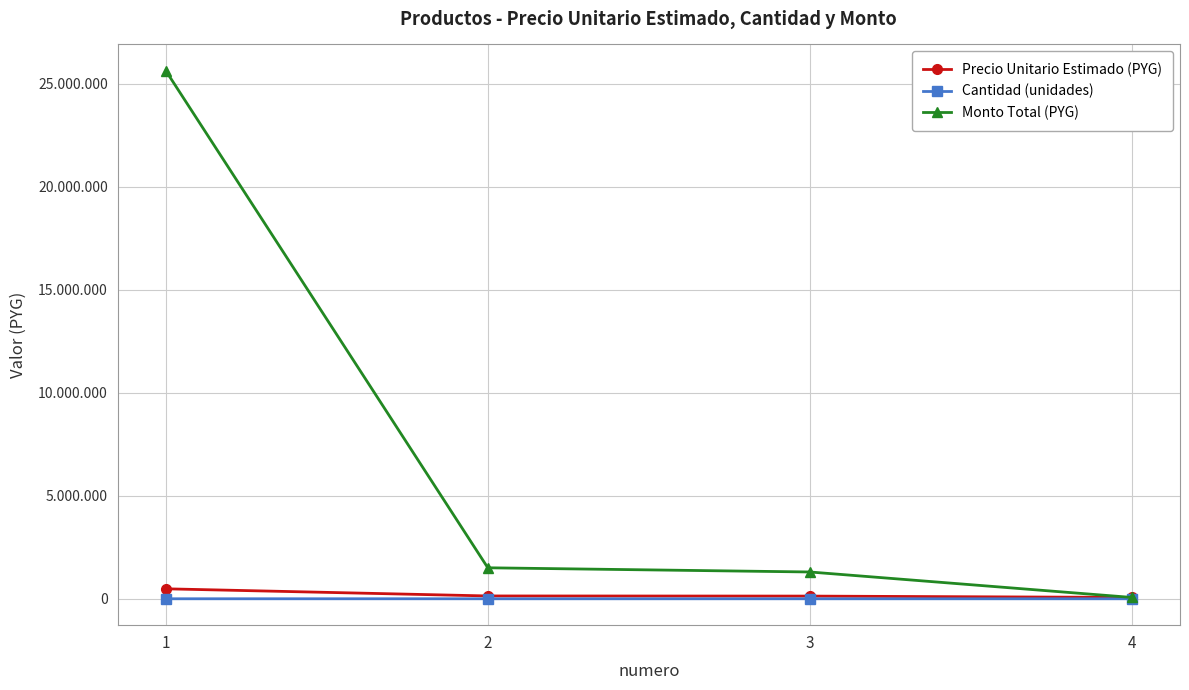

Is the value of Monto Total (PYG) at 1 greater than the value of Precio Unitario Estimado (PYG) at 1?

Yes